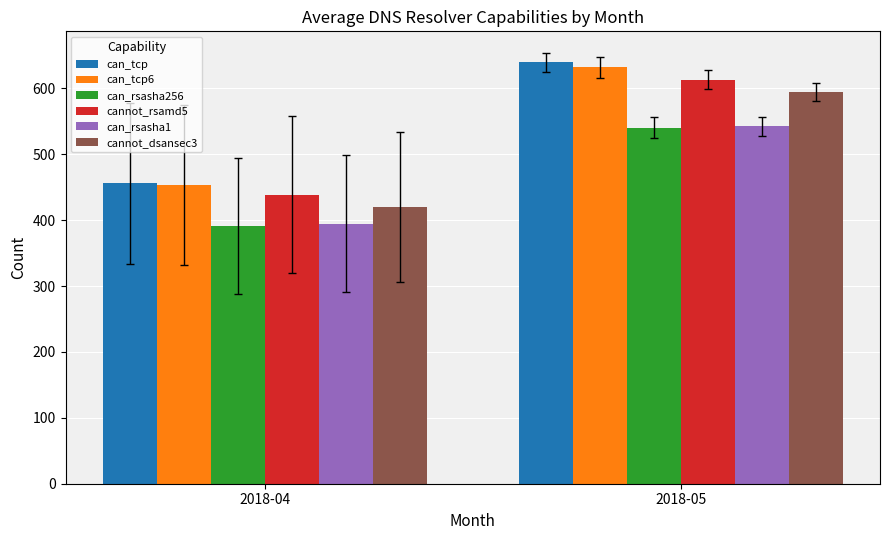

What is the maximum value for can_tcp6?

631.7